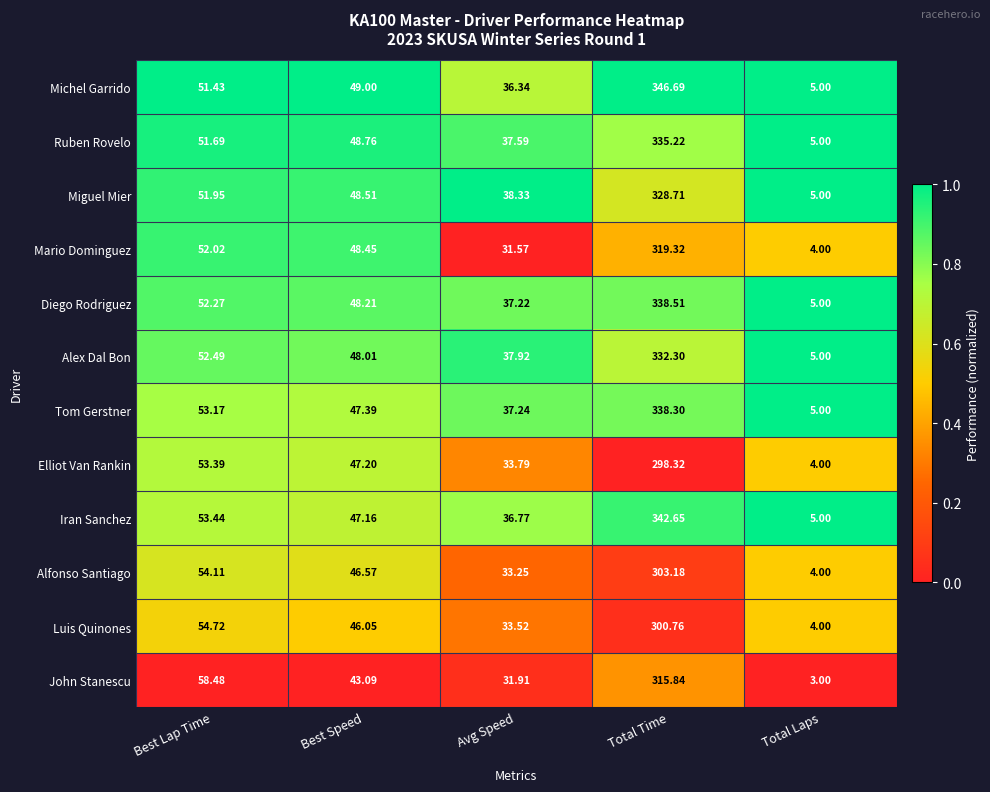

At which category is the sum across all series the highest?

Total Time